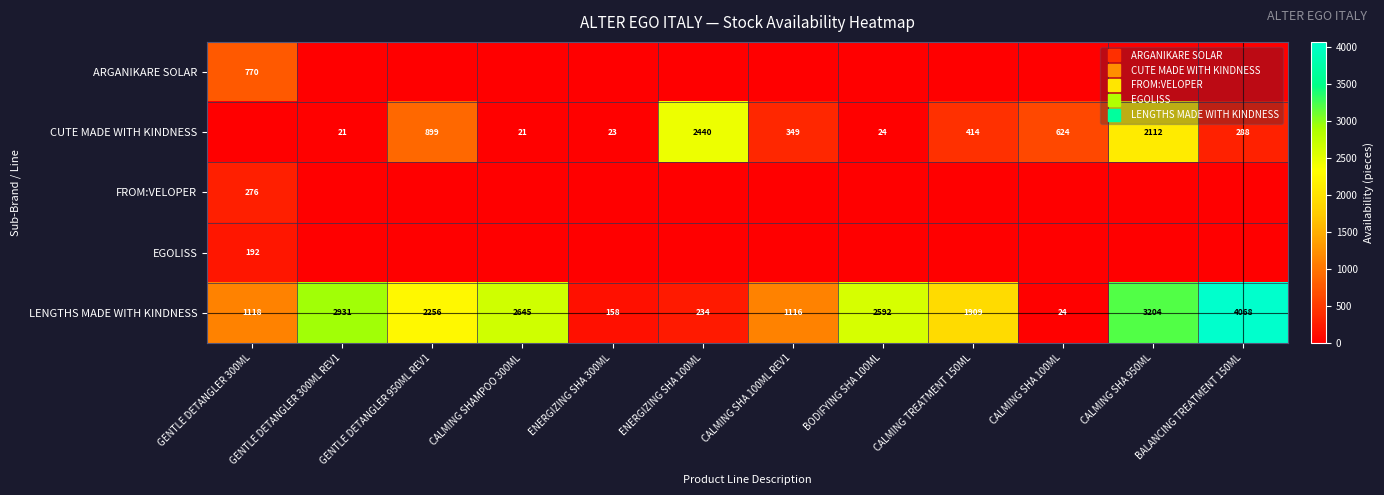

List the series in order of their peak value, lowest first.

EGOLISS, FROM:VELOPER, ARGANIKARE SOLAR, CUTE MADE WITH KINDNESS, LENGTHS MADE WITH KINDNESS